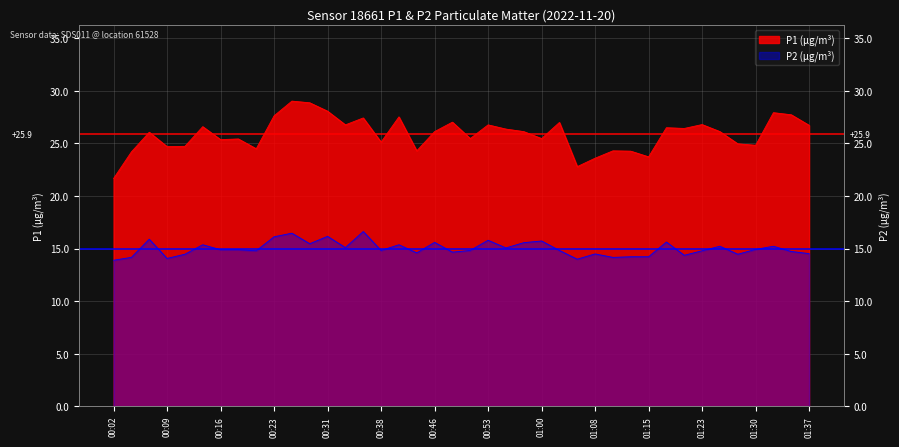

In P2, how many points are lower than both neighbors (excluding endpoints)?

12